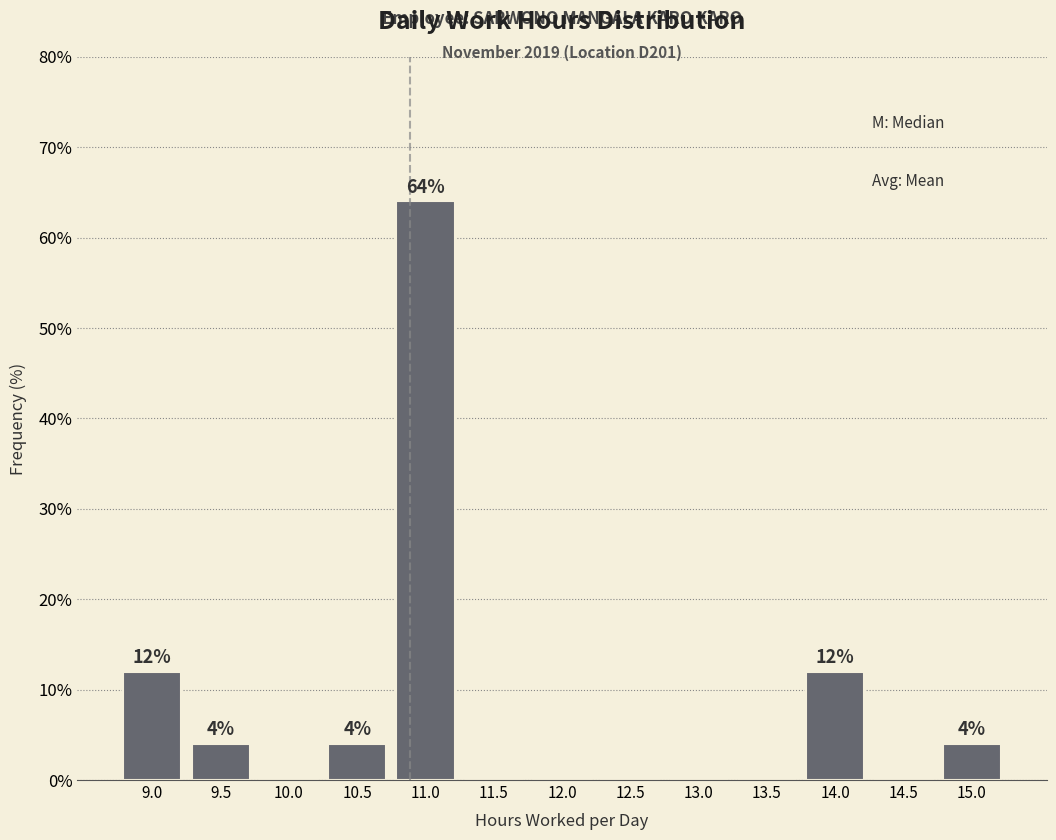

Reading left to right, list all the values displayed in this chart.

9.0=12	9.5=4	10.0=0	10.5=4	11.0=64	11.5=0	12.0=0	12.5=0	13.0=0	13.5=0	14.0=12	14.5=0	15.0=4